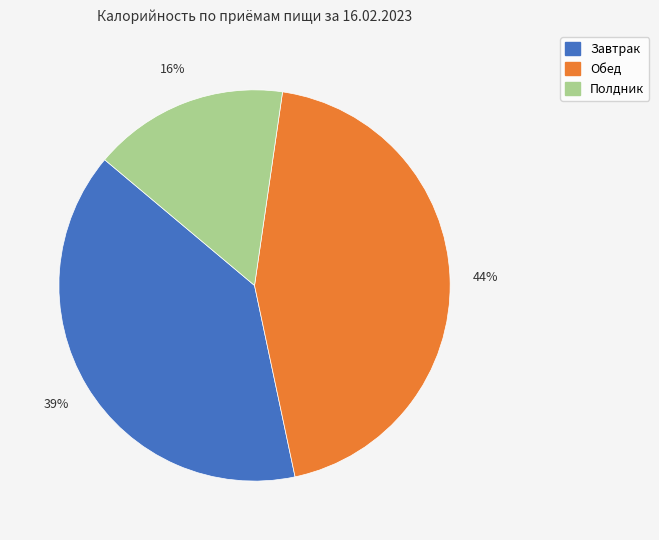

How many slices are in this pie chart?

3